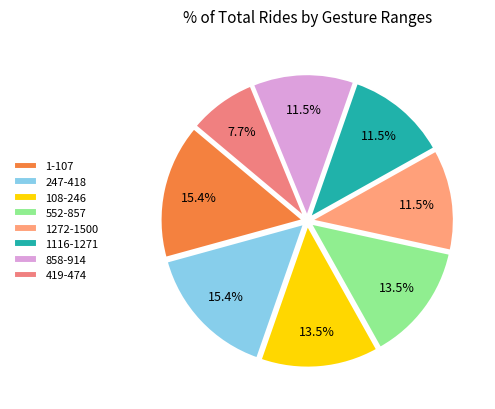

To the nearest percent, what portion does 1116-1271 represent?

12%